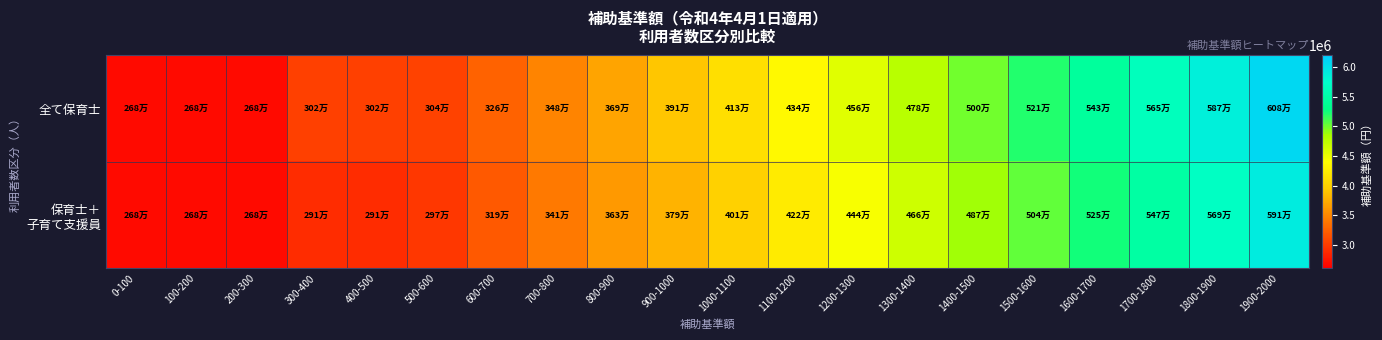

At which category is the sum across all series the highest?

1900-2000